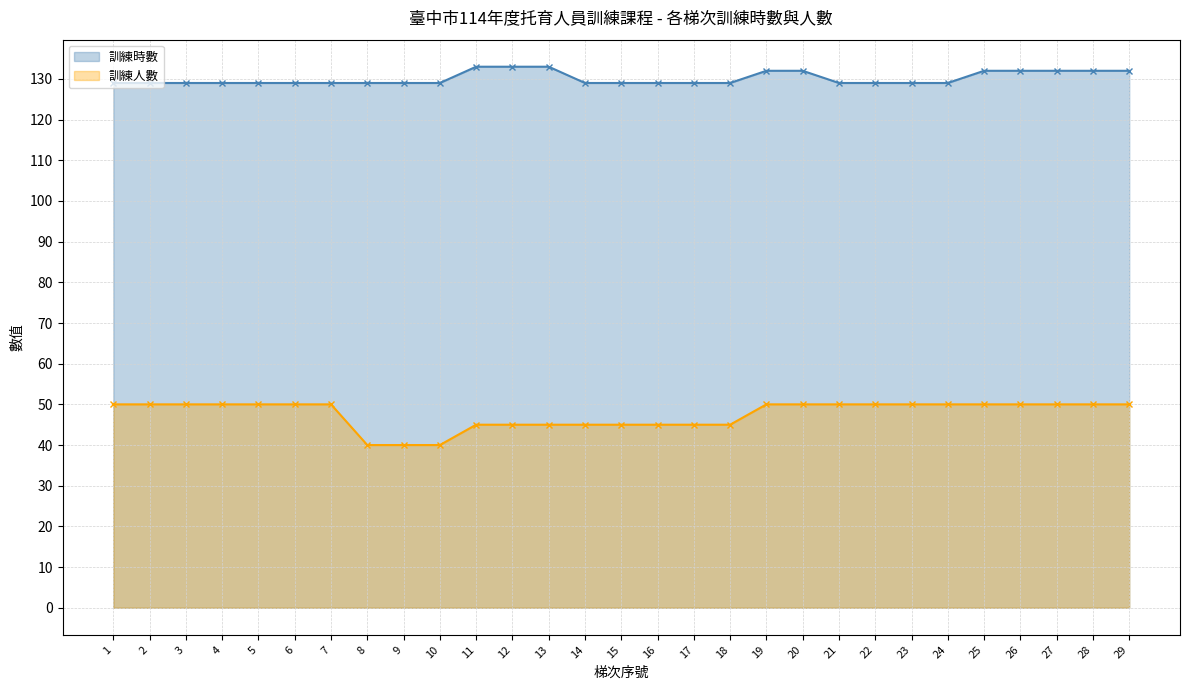

What is the highest value of the 訓練時數 series?

133